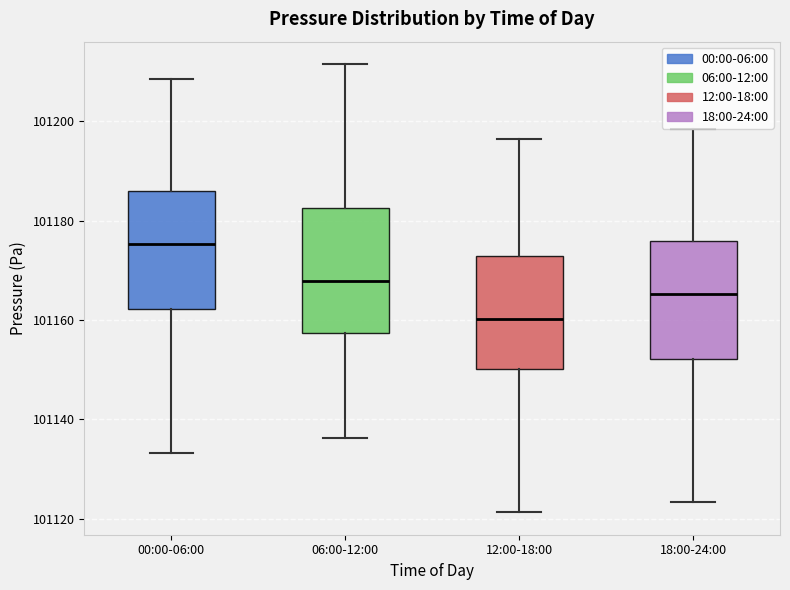

Which box's median line is the lowest?

12:00-18:00